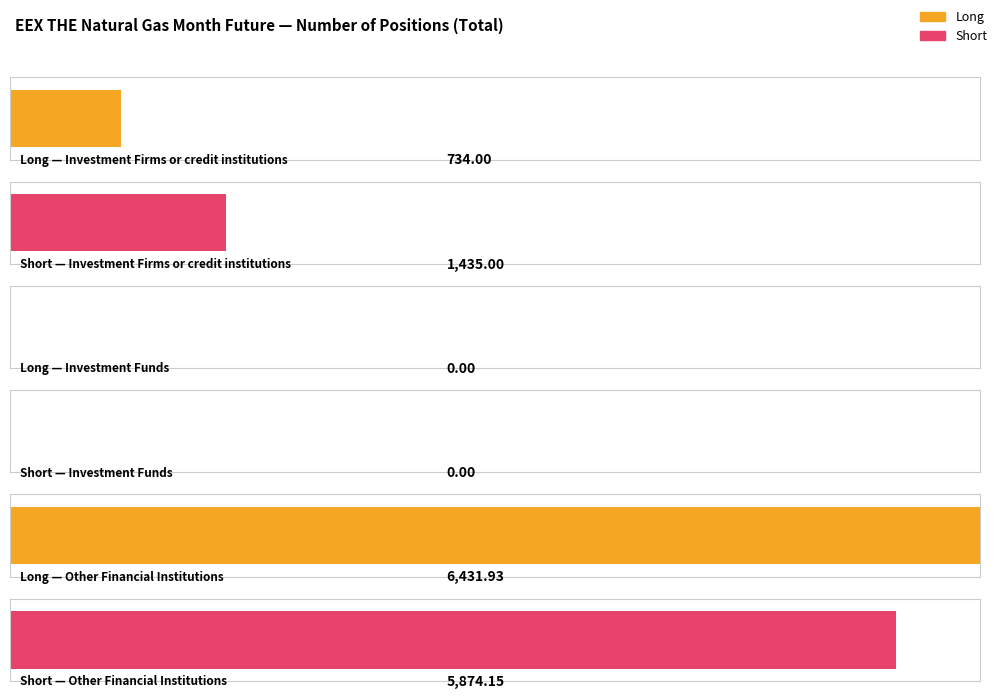

How many bars are there in each group?

2